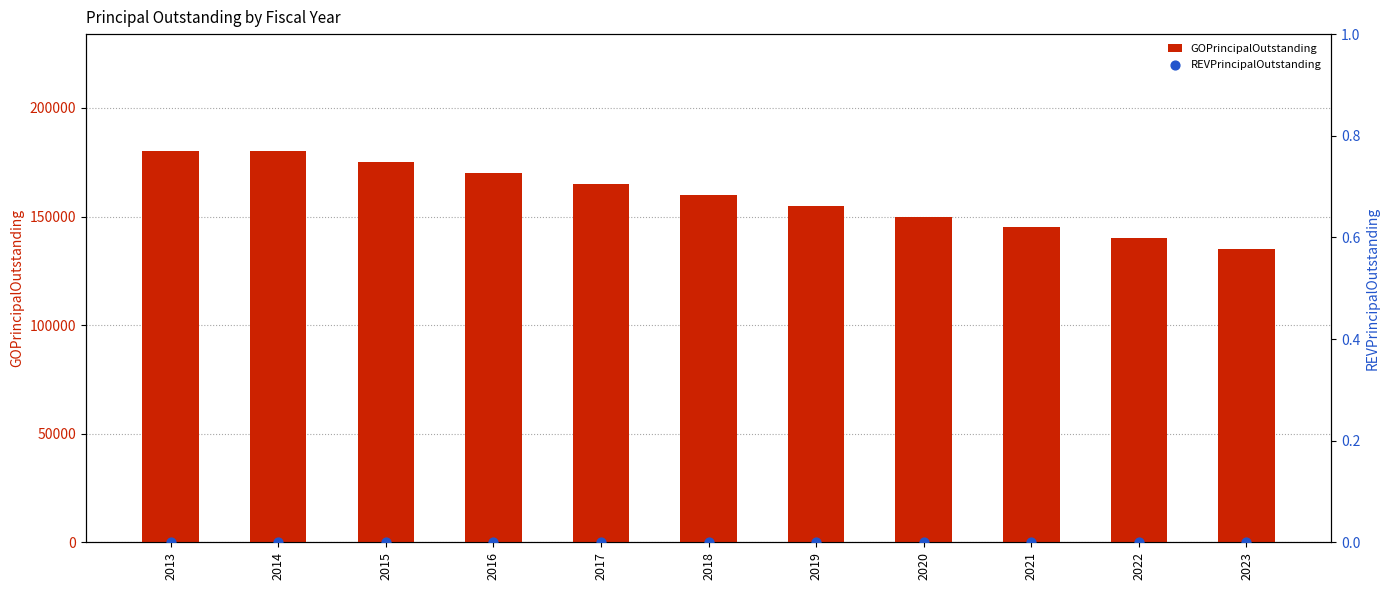

Is the value of REVPrincipalOutstanding at 2019 greater than the value of GOPrincipalOutstanding at 2016?

No